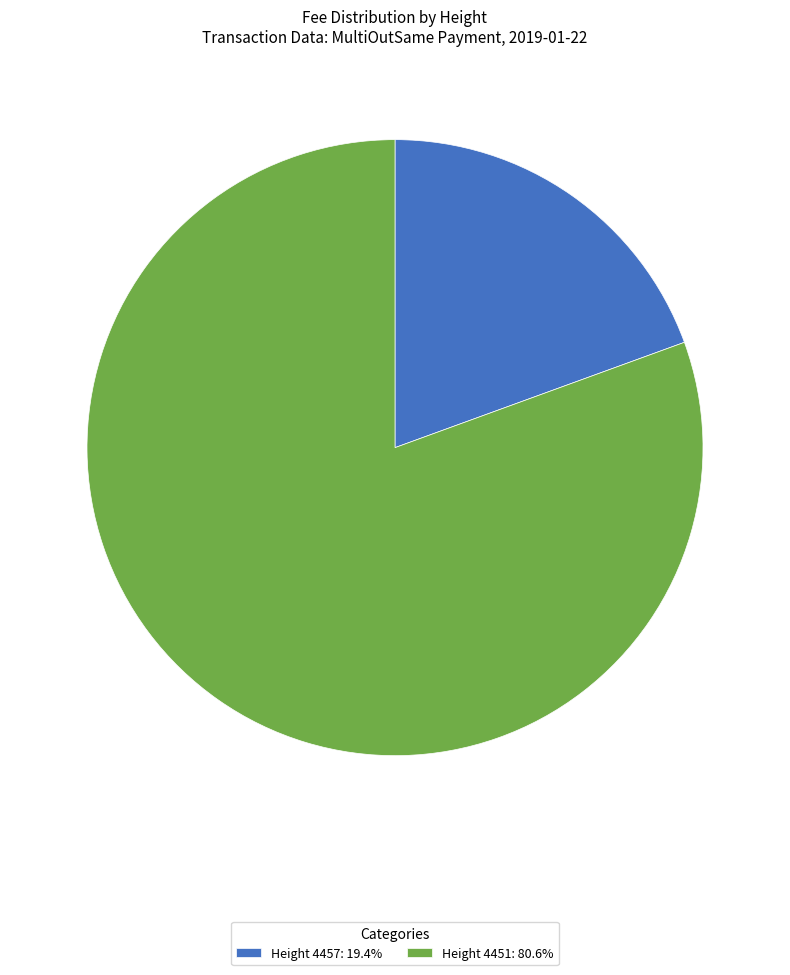

Do Height 4451: 80.6% and Height 4457: 19.4% together represent more than half of the pie?

Yes